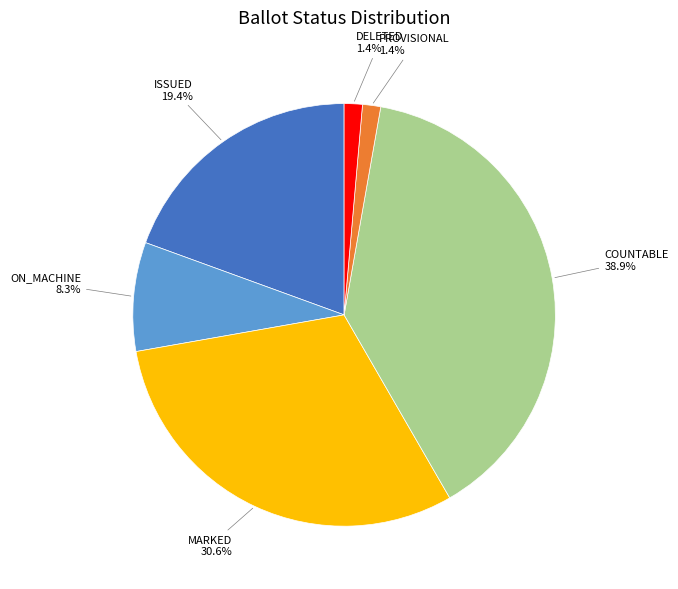

Does any single category account for the majority?

No